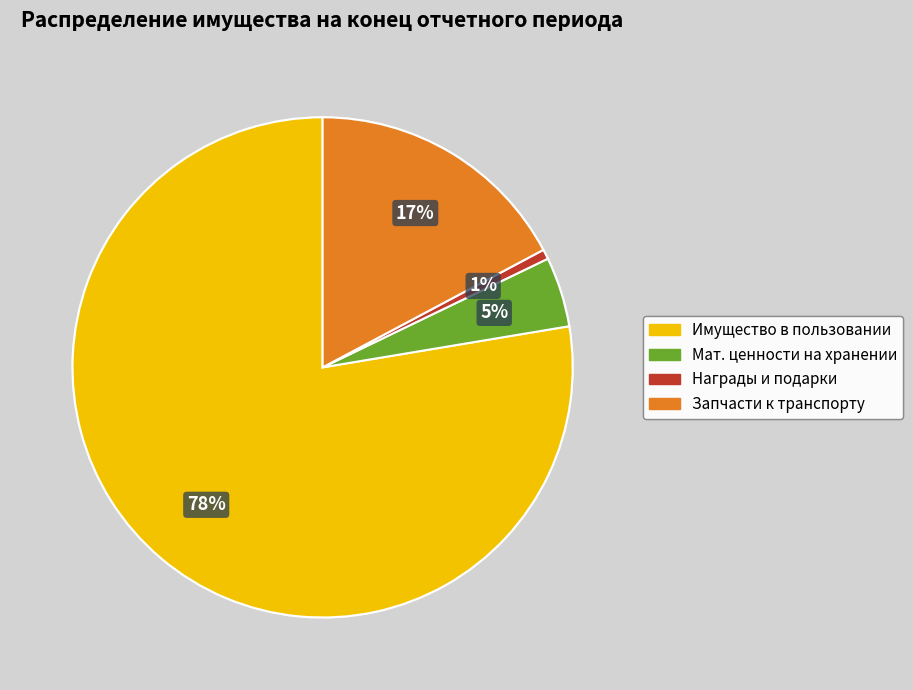

To the nearest percent, what is the average slice percentage?

25%